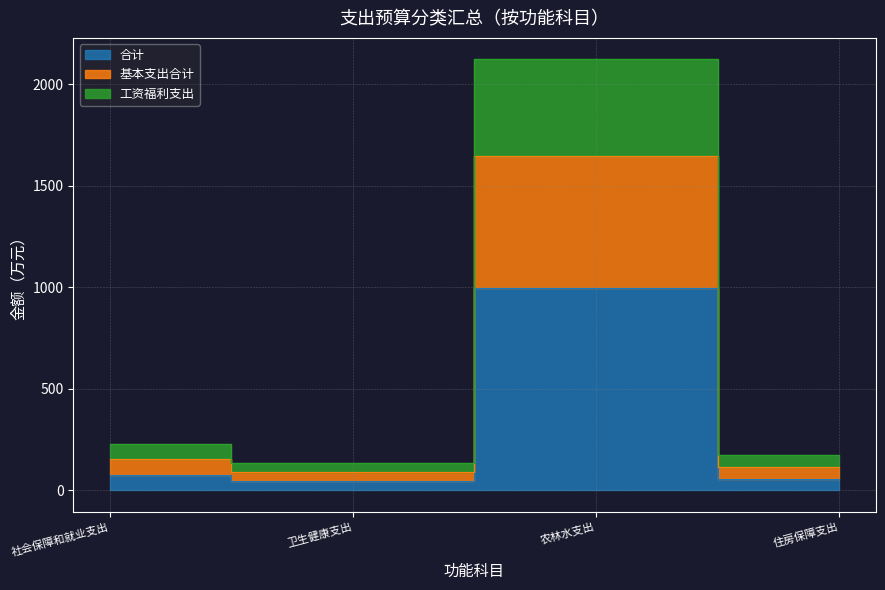

At which label does 合计 first exceed 75?

社会保障和就业支出